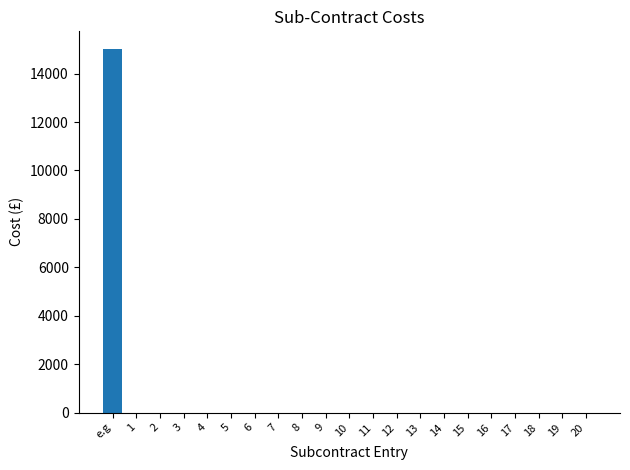

Which category has the highest value across all series?

e.g